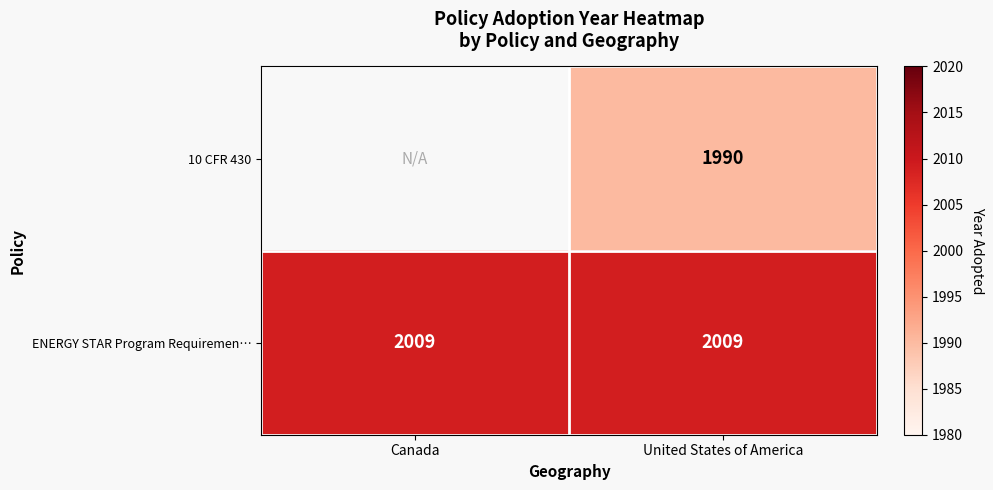

Which category has the highest value across all series?

Canada